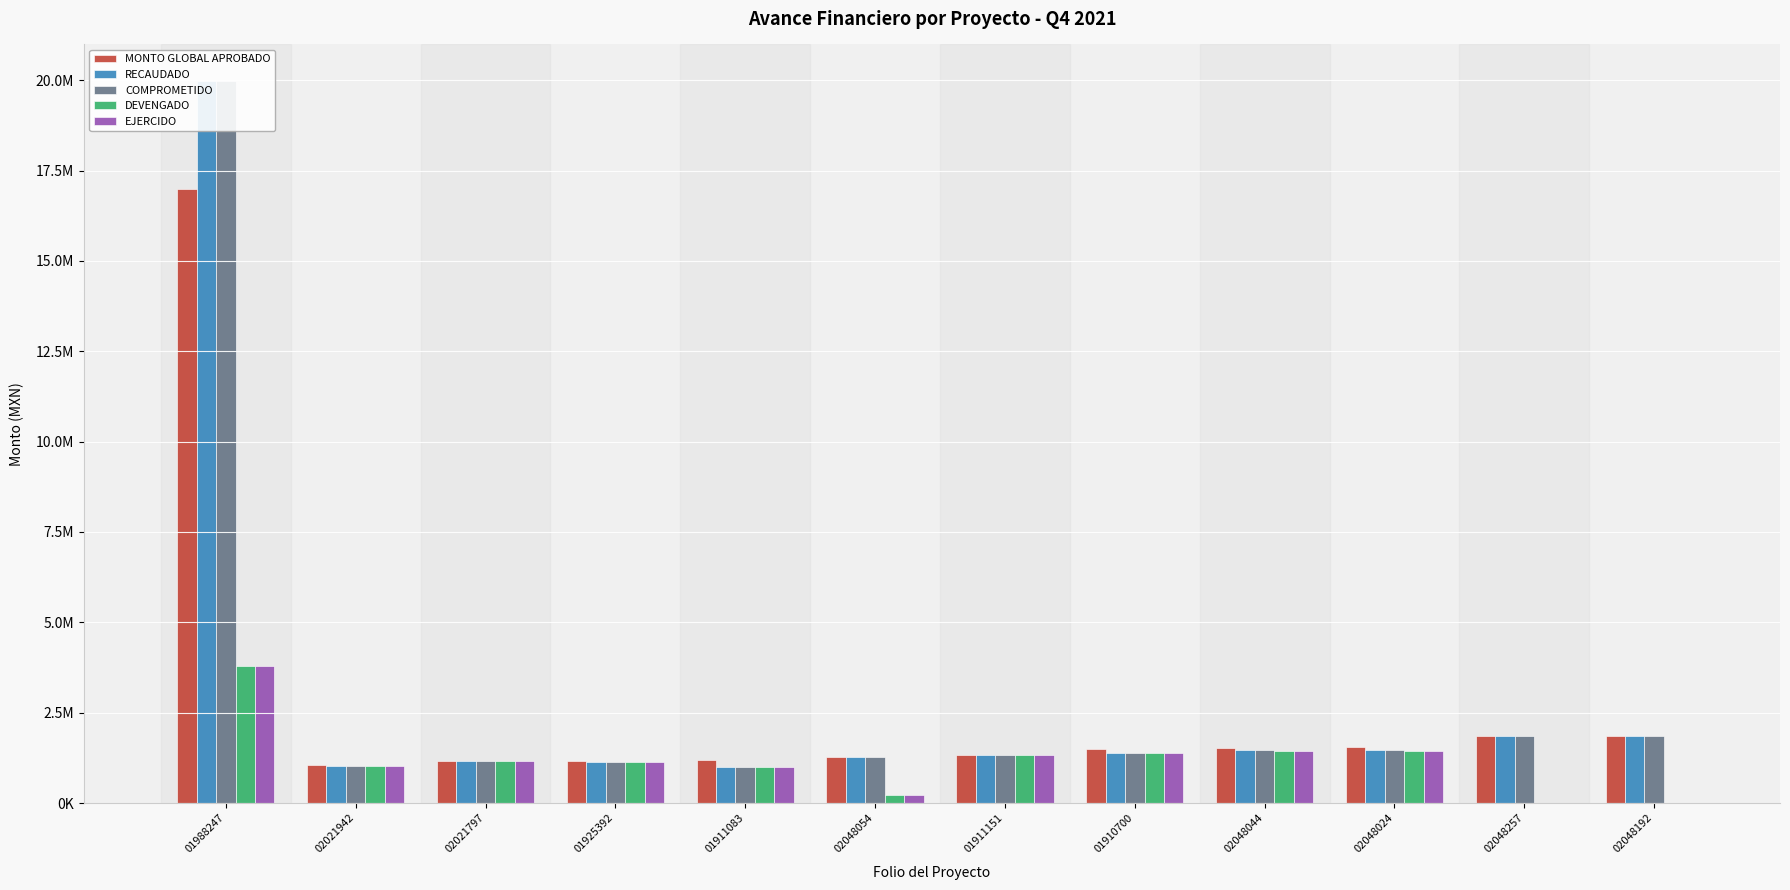

Reading left to right, list all the values displayed in this chart.

MONTO GLOBAL APROBADO: 01988247=16988354.6	02021942=1061096.4	02021797=1152170.3	01925392=1170220.0	01911083=1200000.0	02048054=1260670.5	01911151=1325000.0	01910700=1500000.0	02048044=1525671.6	02048024=1537243.5	02048257=1858904.3	02048192=1858904.3
RECAUDADO: 01988247=19988354.6	02021942=1030396.1	02021797=1152170.3	01925392=1126064.1	01911083=1005039.4	02048054=1259967.4	01911151=1324972.0	01910700=1395615.1	02048044=1476516.2	02048024=1476516.2	02048257=1858904.3	02048192=1858904.3
COMPROMETIDO: 01988247=19988354.6	02021942=1030396.1	02021797=1152170.3	01925392=1126064.1	01911083=1005039.4	02048054=1259967.4	01911151=1324972.0	01910700=1395615.1	02048044=1476516.2	02048024=1476516.2	02048257=1858904.3	02048192=1858904.3
DEVENGADO: 01988247=3794255.6	02021942=1030396.1	02021797=1152170.3	01925392=1126064.1	01911083=1005039.4	02048054=208418.1	01911151=1324972.0	01910700=1395615.1	02048044=1439467.6	02048024=1439467.6	02048257=0.0	02048192=0.0
EJERCIDO: 01988247=3794255.6	02021942=1030396.1	02021797=1152170.3	01925392=1126064.1	01911083=1005039.4	02048054=208418.1	01911151=1324972.0	01910700=1395615.1	02048044=1439467.6	02048024=1439467.6	02048257=0.0	02048192=0.0